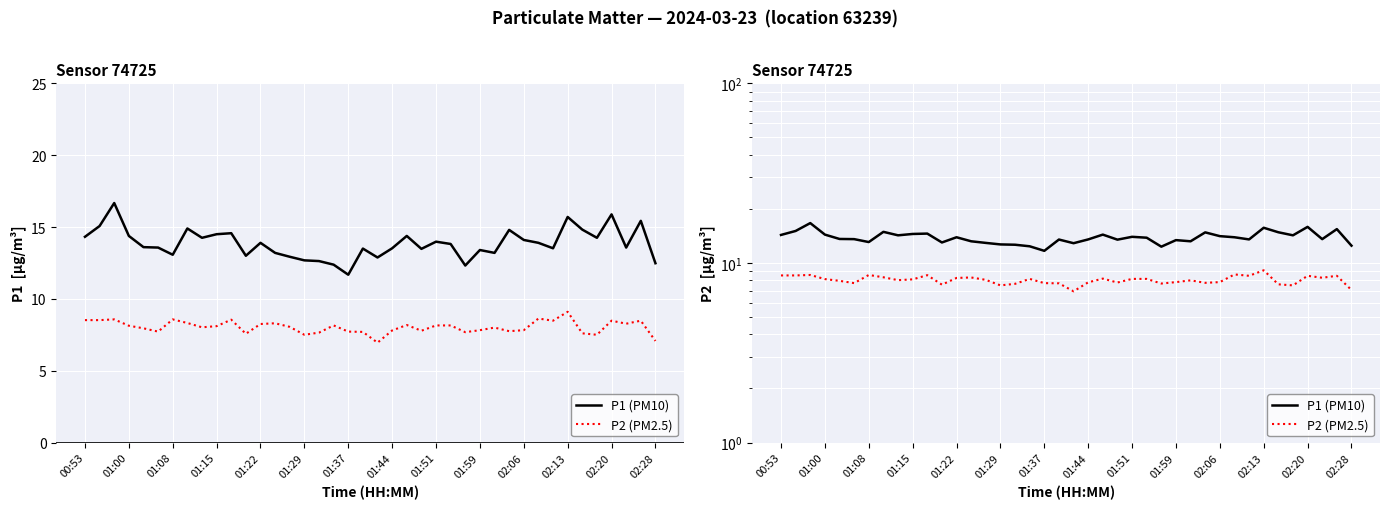

Read the P1 (PM10) value at 02:28.

12.5